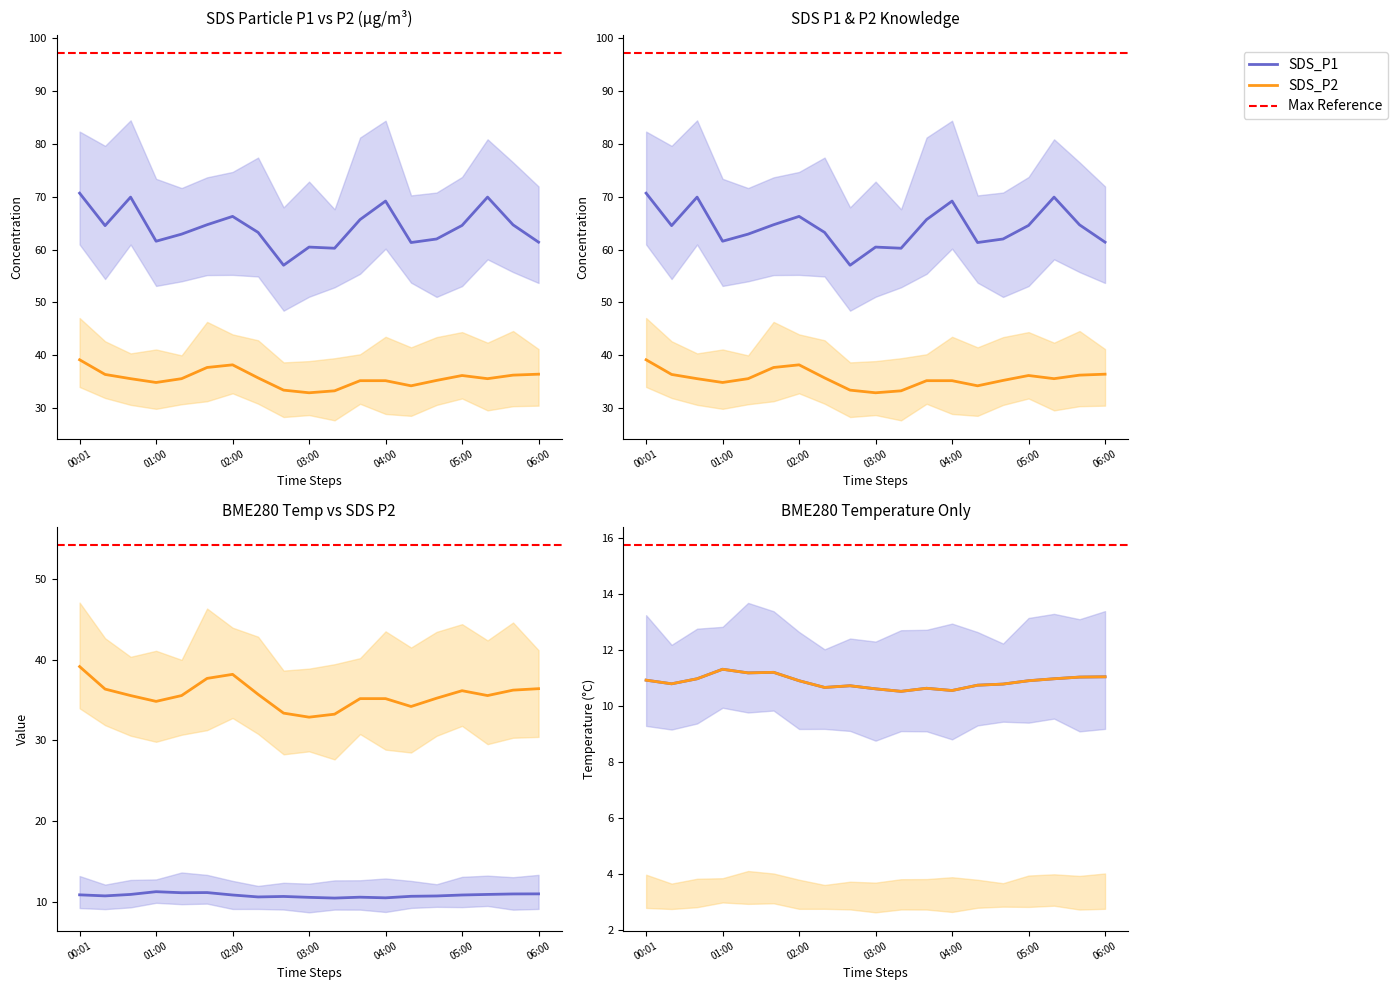

At which label does SDS_P2 reach its peak?

00:01